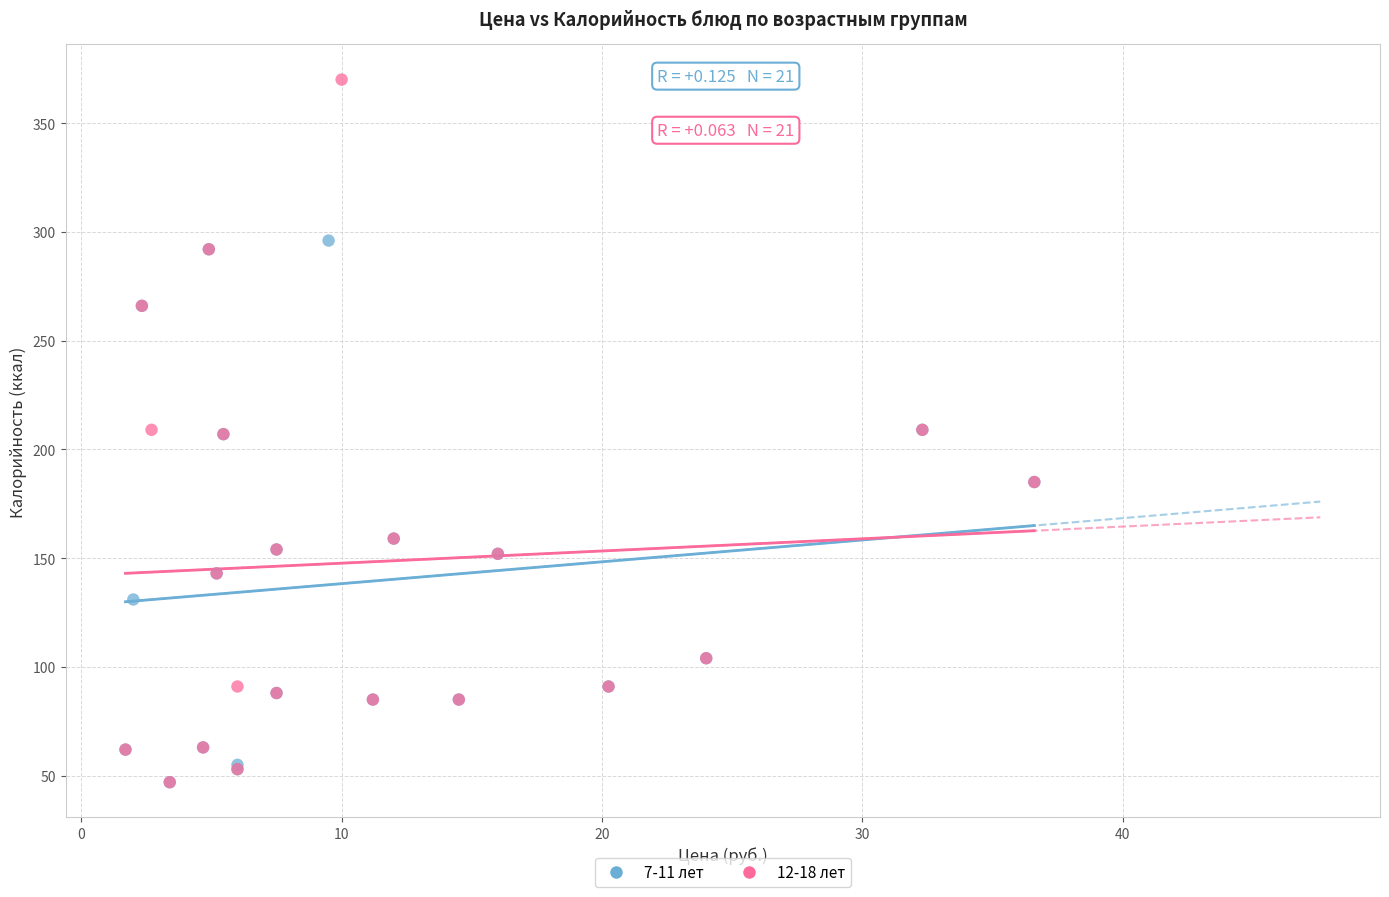

Which series has the largest Y range (max minus min)?

12-18 лет